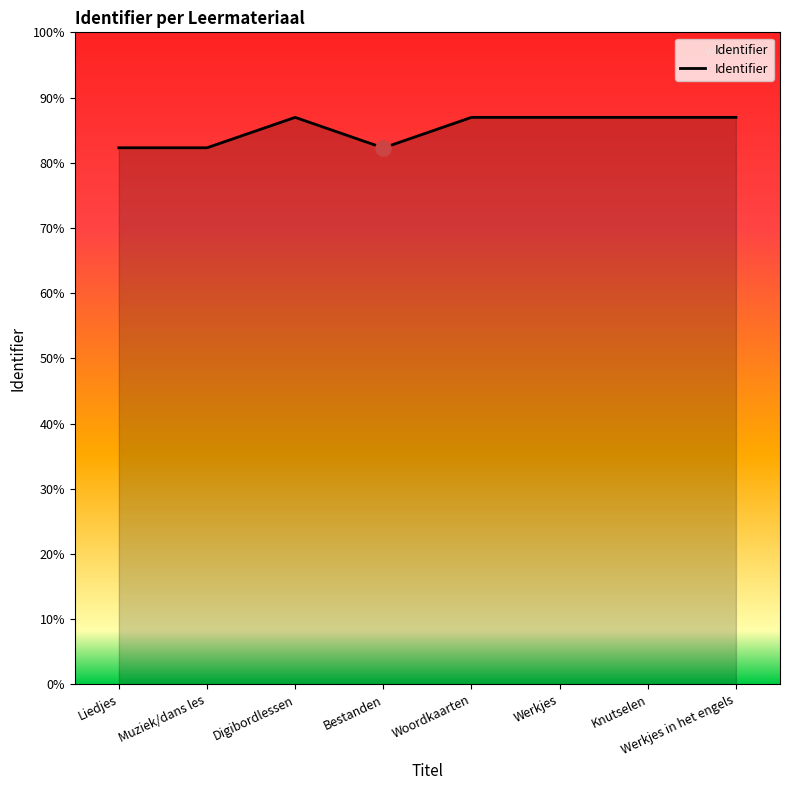

Between Werkjes in het engels and Woordkaarten, which is larger?

Werkjes in het engels